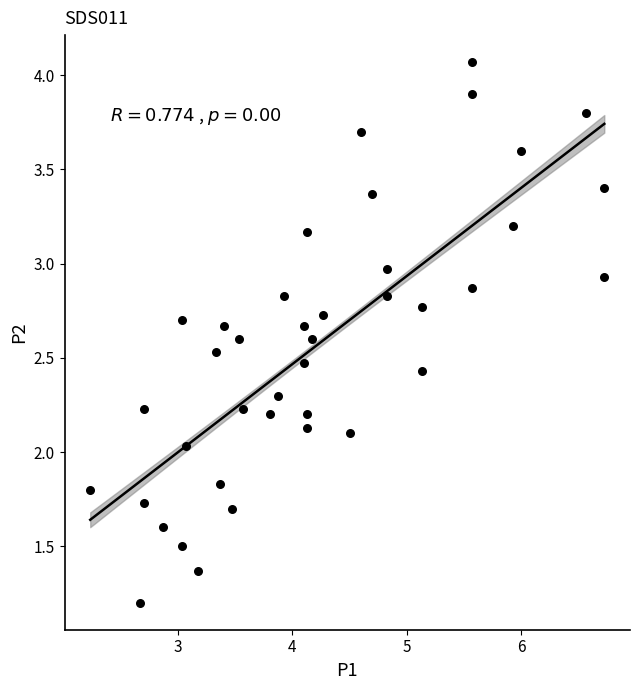

What is the range of X values (max minus min)?

4.5